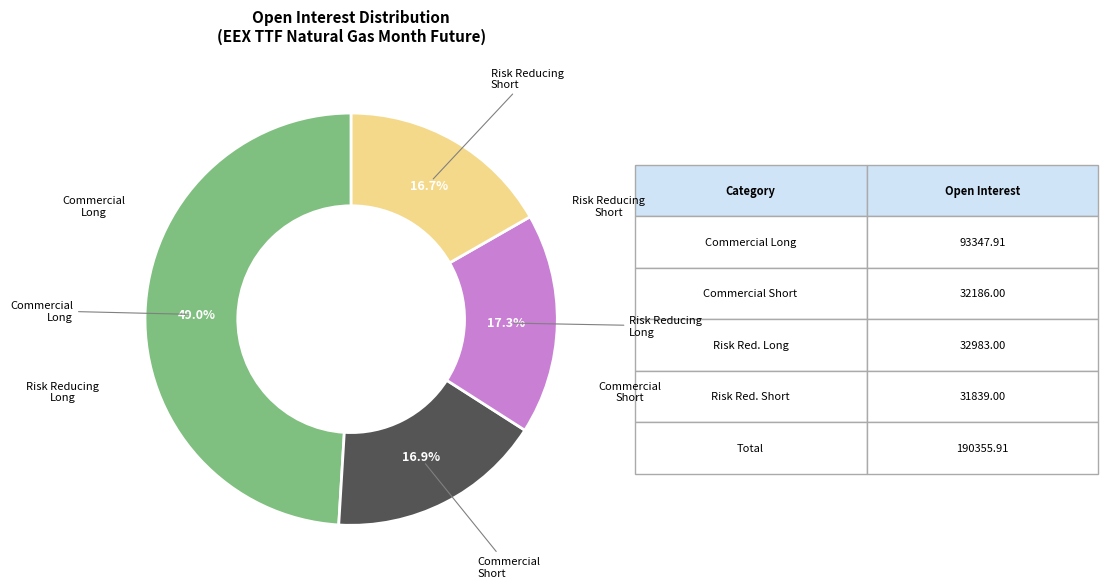

Is there any slice that represents more than half of the pie?

No